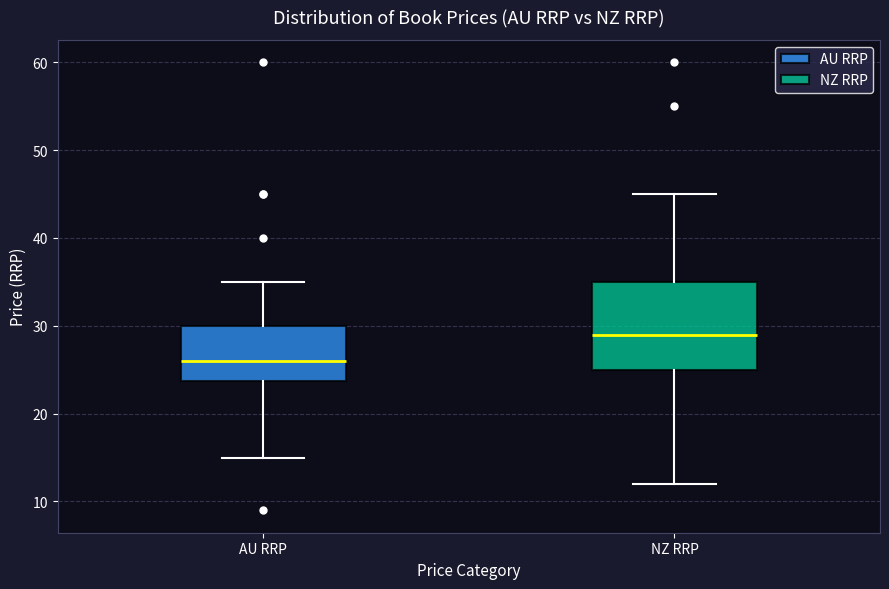

Which box has the lowest median line?

AU RRP